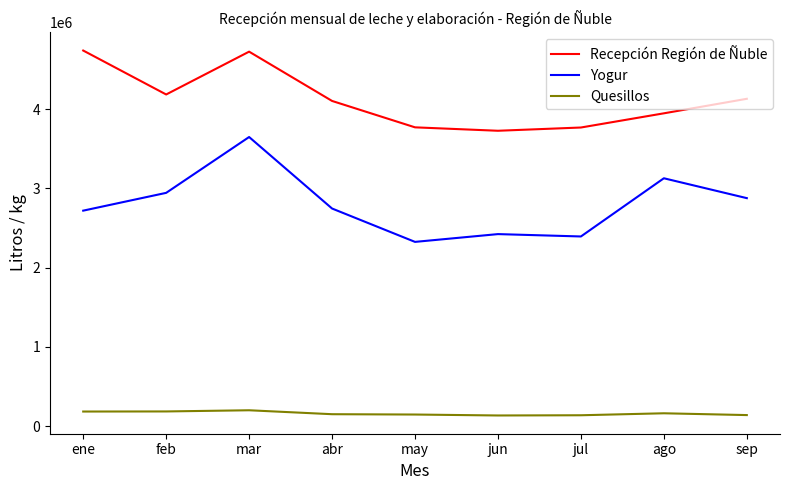

Is it true that Yogur equals 2746238 at abr?

True